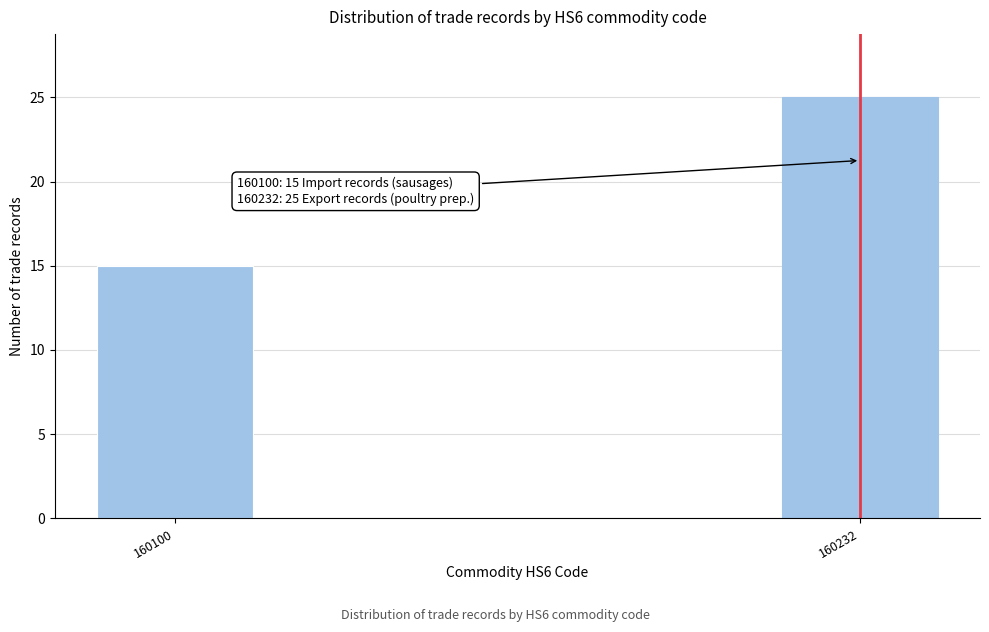

Reading left to right, extract all data points from this chart.

15	25